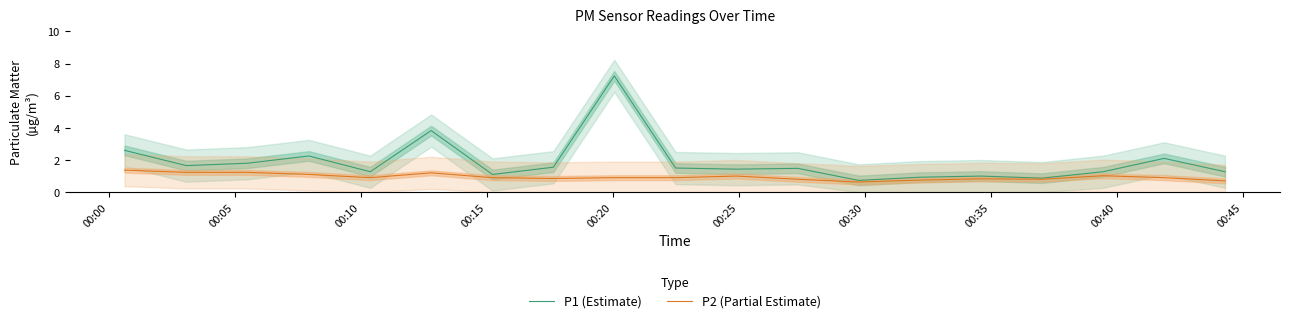

What is the maximum value for P2 (Partial Estimate)?

1.4